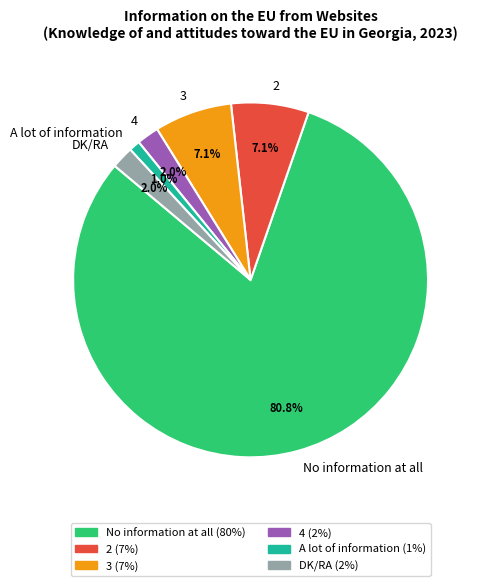

Count the number of slices in the pie.

6